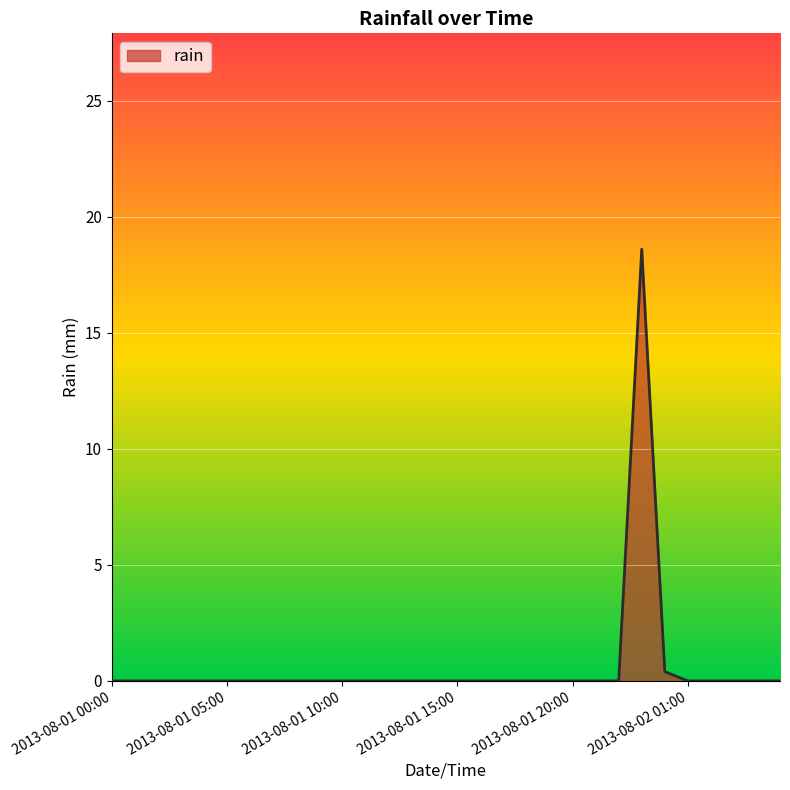

What is the greatest value displayed?

18.6